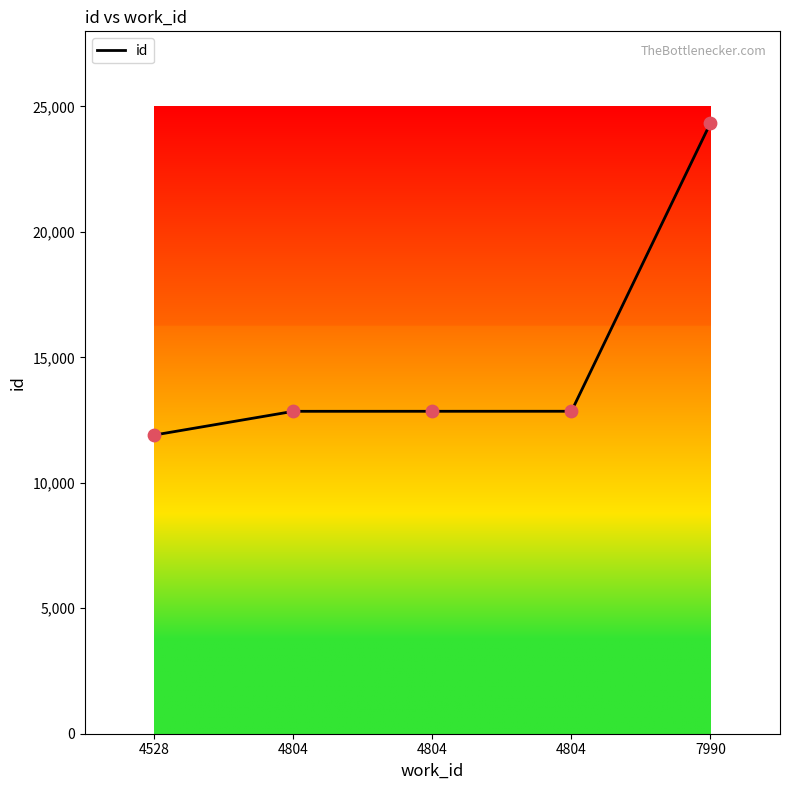

Approximately how many times larger is the value at 7990 compared to 4804?

1.9